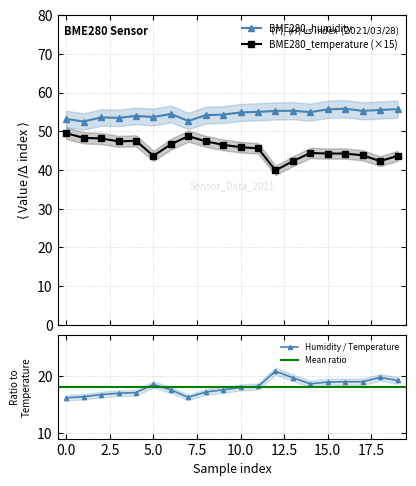

What is the lowest value of the BME280_temperature (×15) series?

39.9